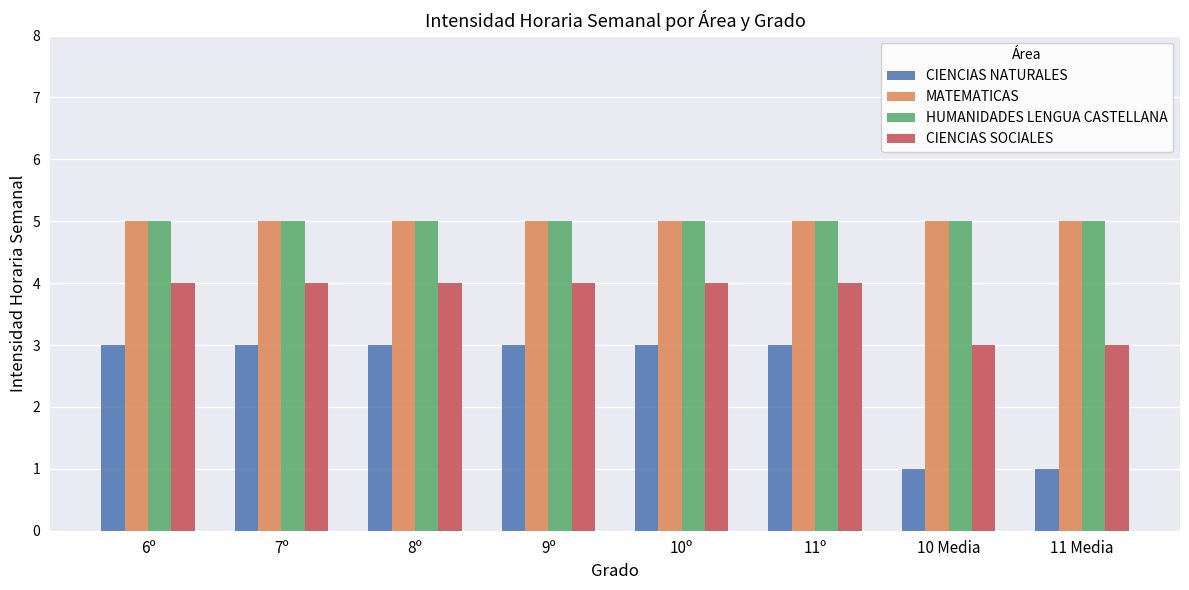

What is the label of the 4th bar from the left?

9º